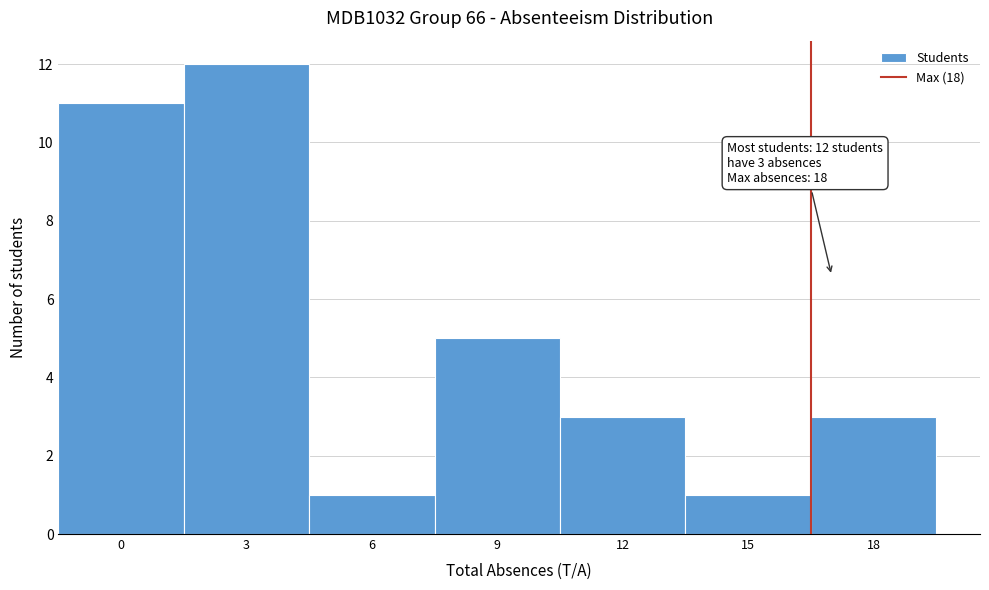

Reading left to right, list all the values displayed in this chart.

0=11	3=12	6=1	9=5	12=3	15=1	18=3